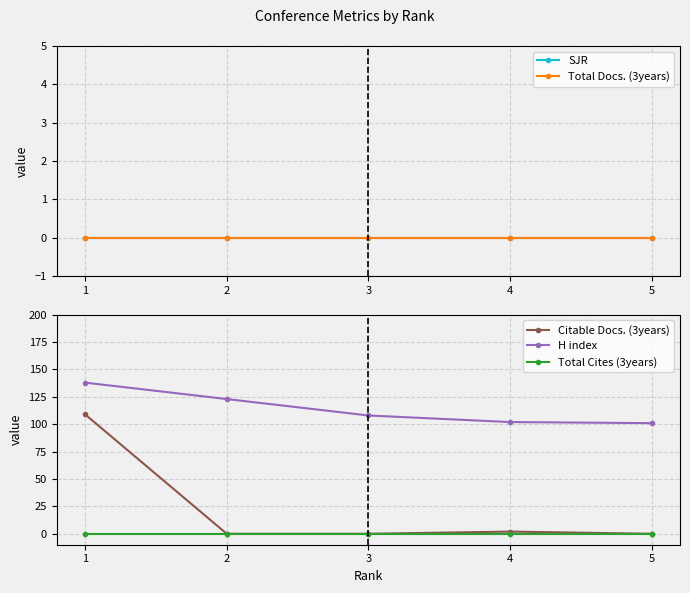

True or false: Citable Docs. (3years) and Total Docs. (3years) intersect in this chart.

False